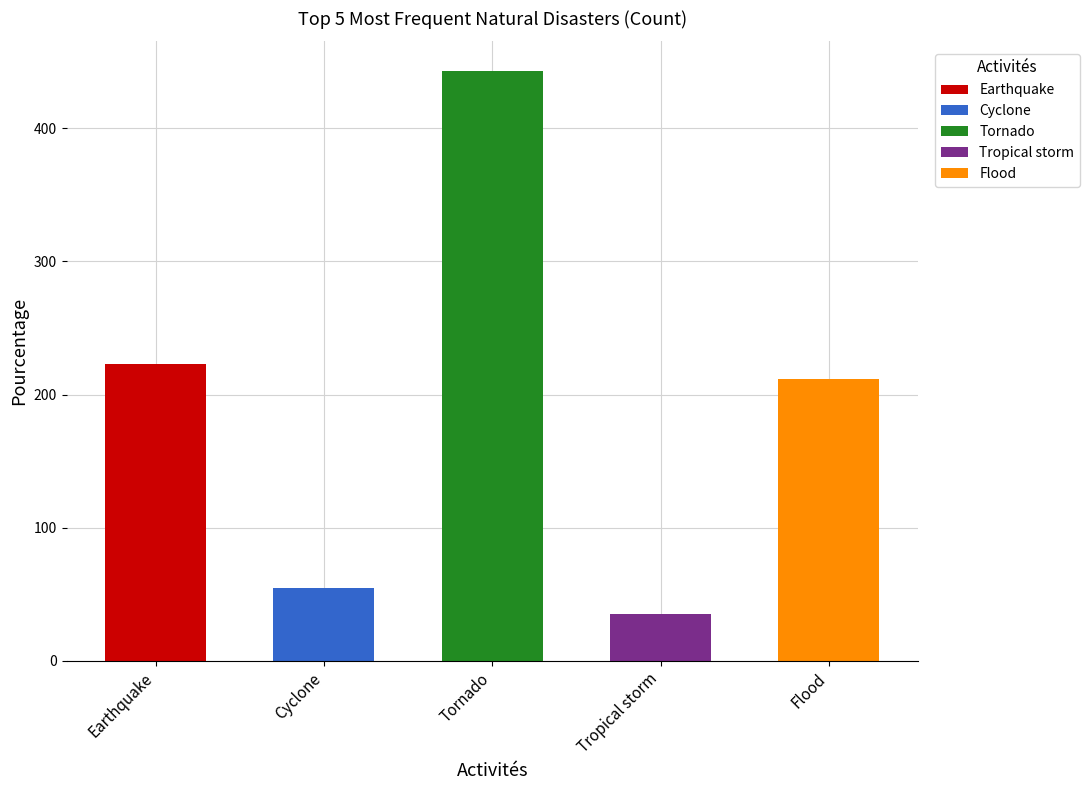

How many values are below 212?

2